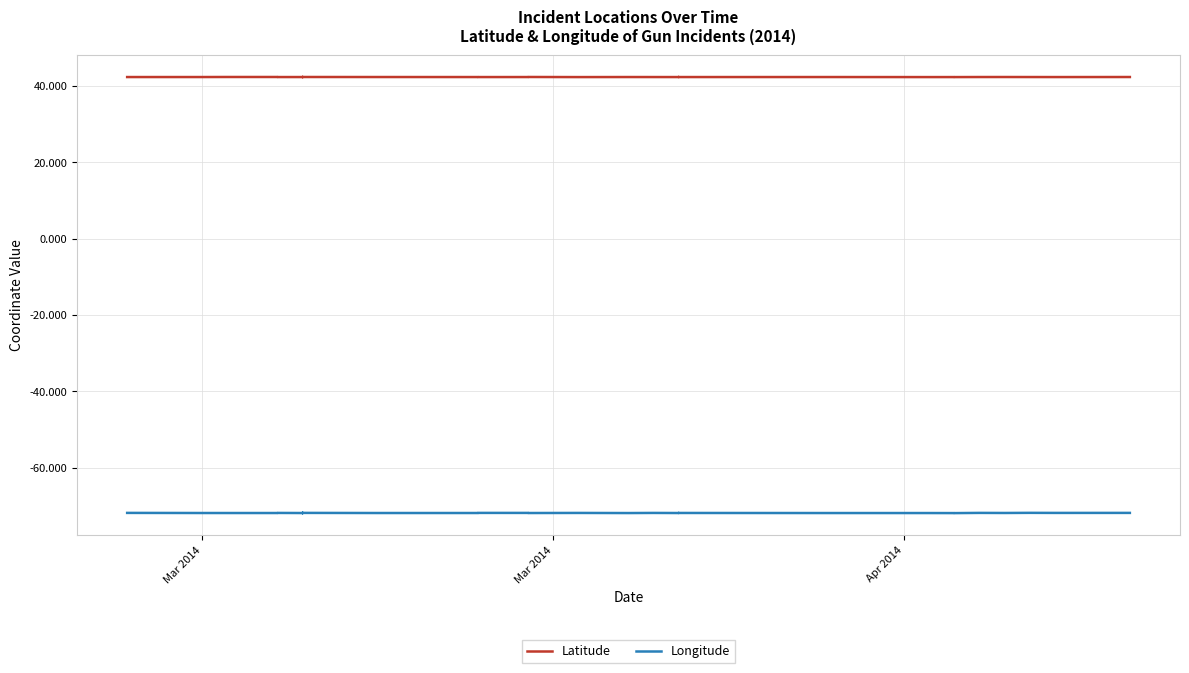

Count the number of data series in this chart.

2